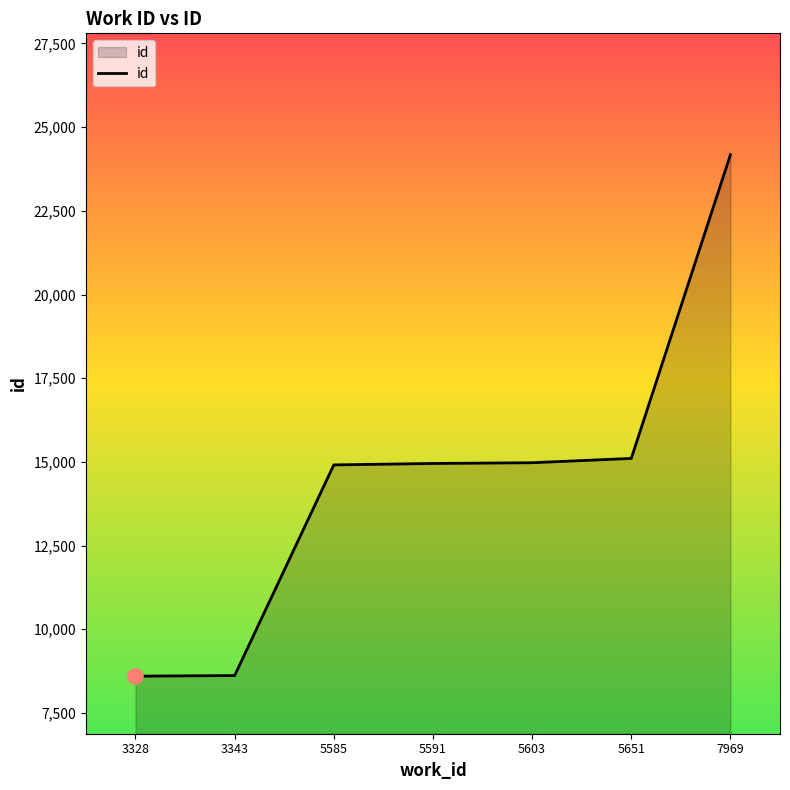

Approximately how many times larger is the value at 5585 compared to 5651?

1.0